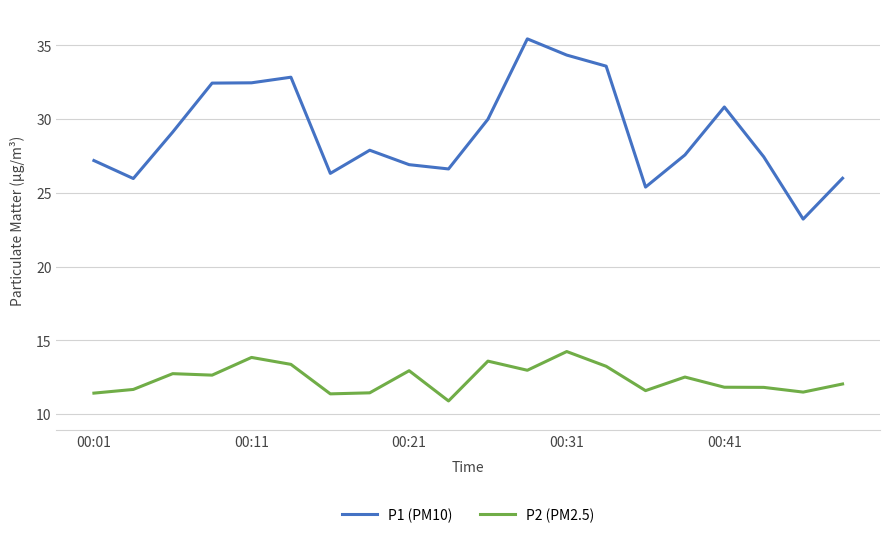

What is the difference between the maximum and minimum values in the P1 (PM10) series?

12.2